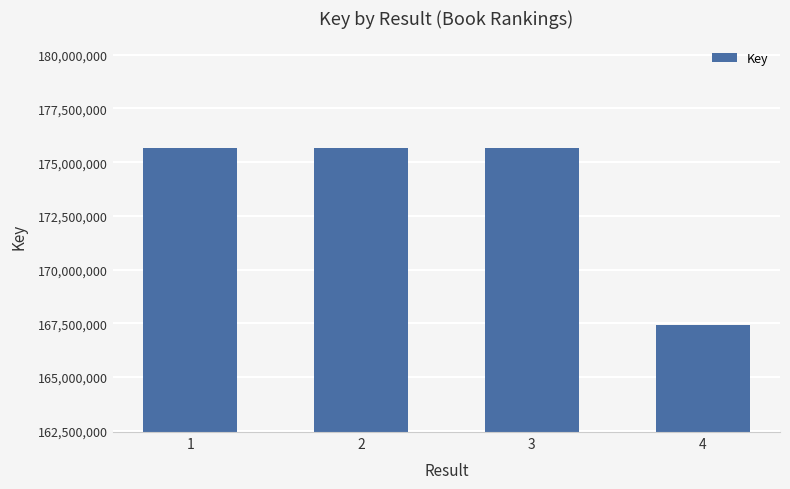

What is the average value?

173612804